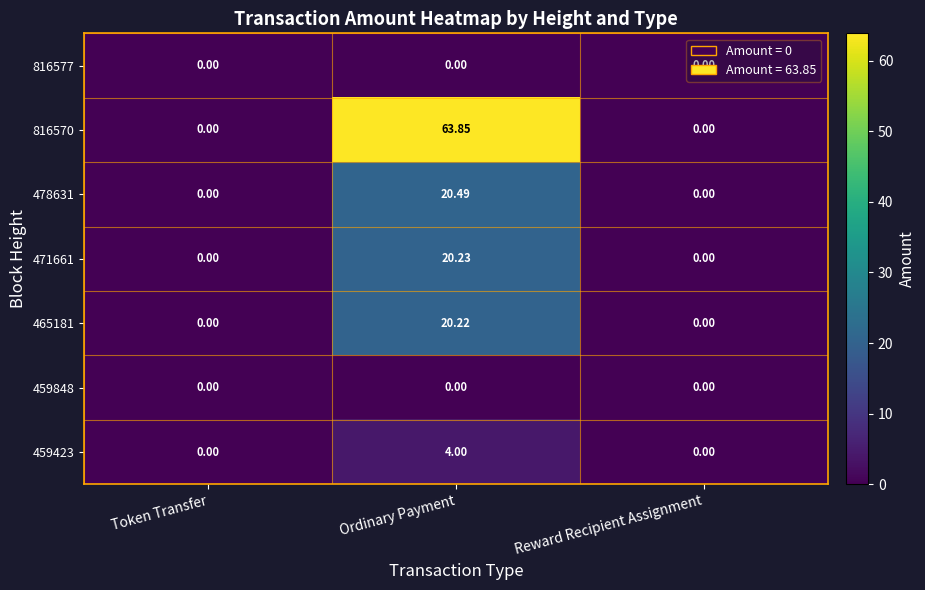

Is the value of 816570 at Ordinary Payment greater than the value of 471661 at Reward Recipient Assignment?

Yes